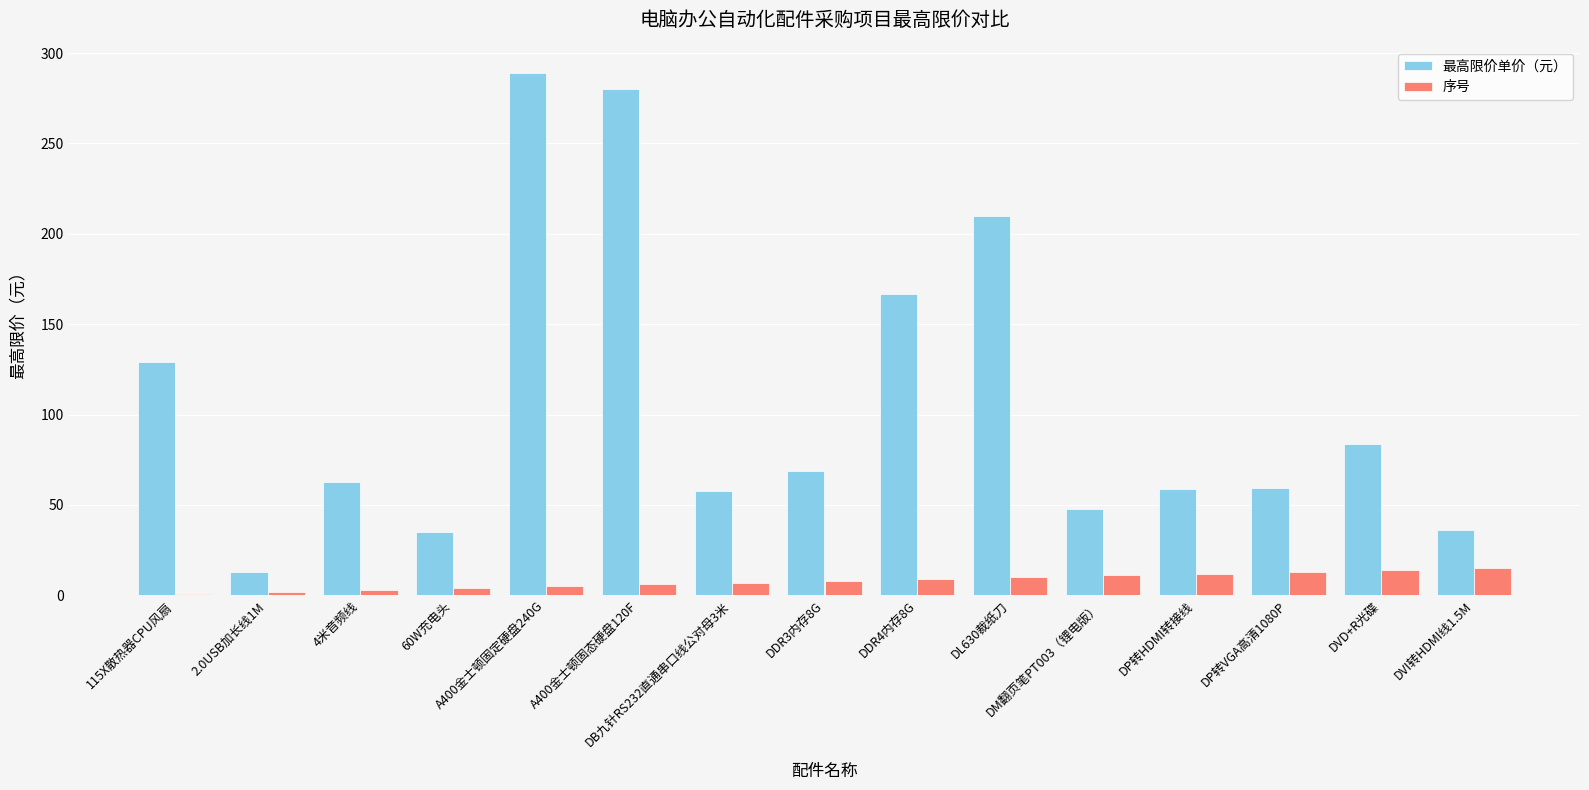

What position from the left is 2.0USB加长线1M?

2